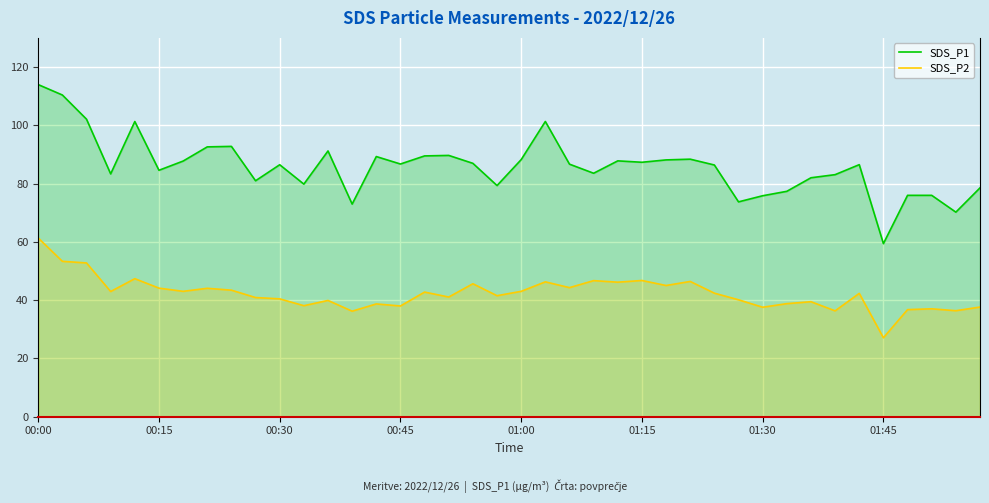

True or false: SDS_P1 and SDS_P2 intersect in this chart.

False